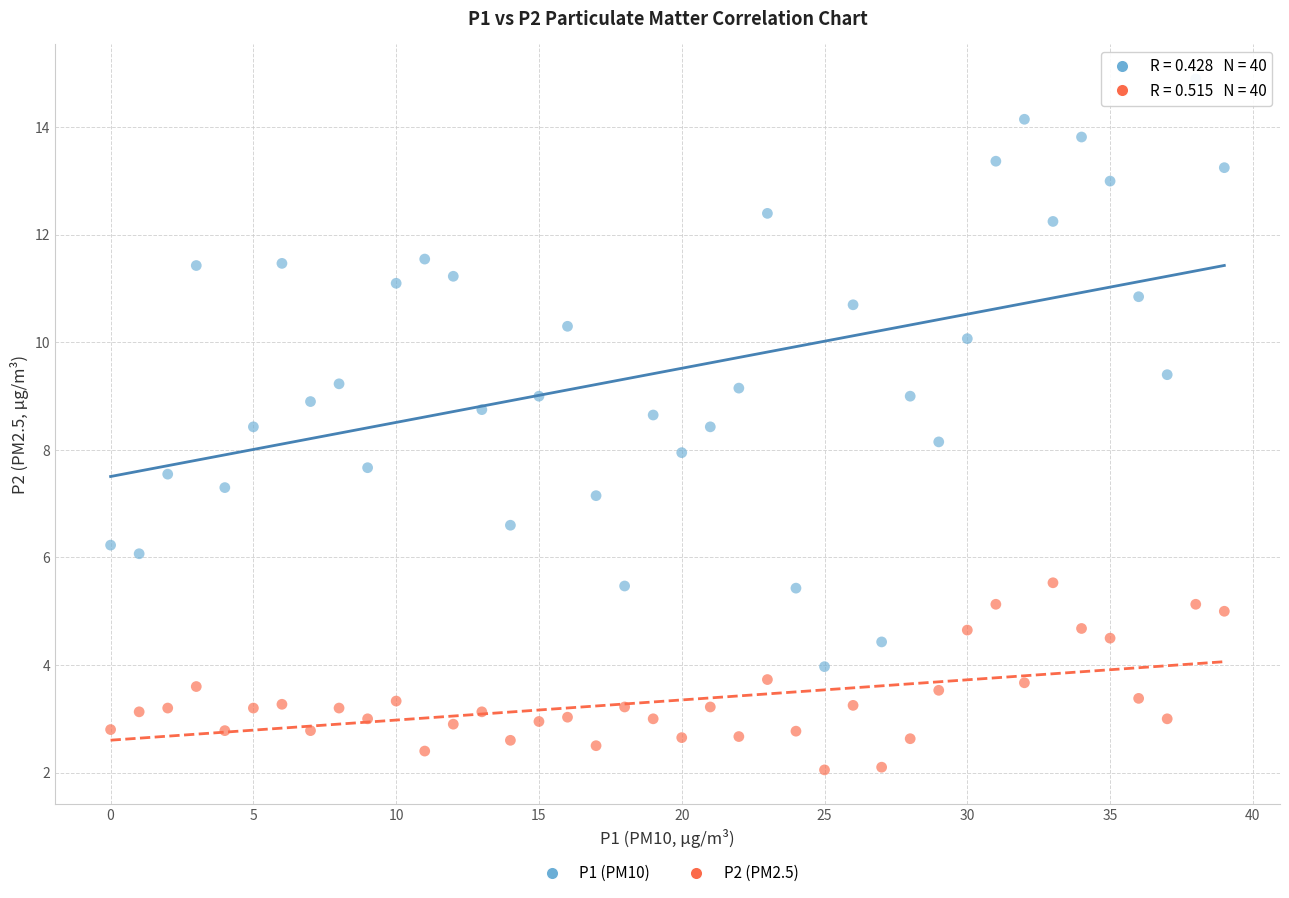

Which series has the largest Y range (max minus min)?

P1 (PM10)